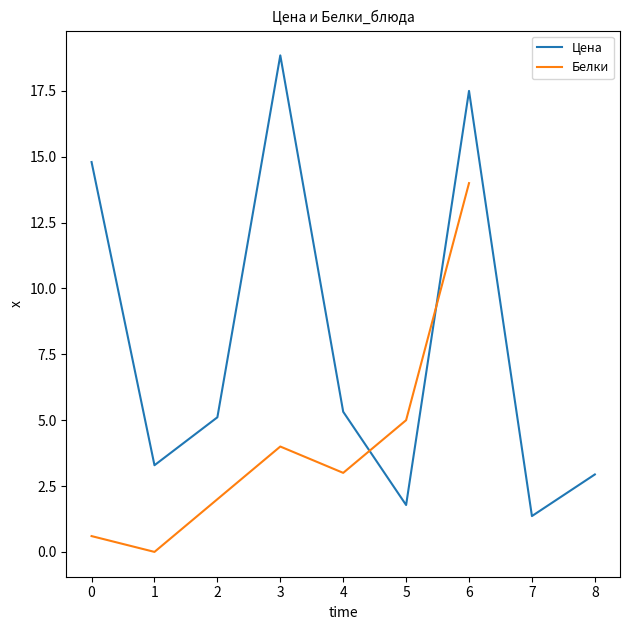

Which category has the lowest value in the Цена series?

7